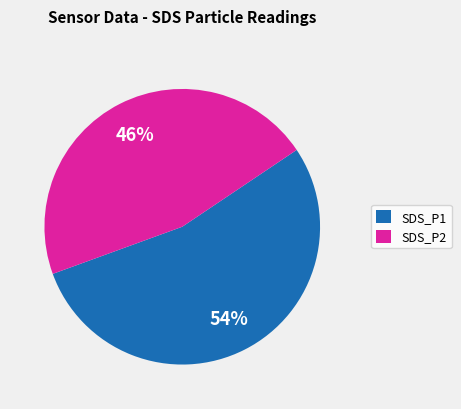

The SDS_P1 slice represents 43% of the pie. True or false?

False